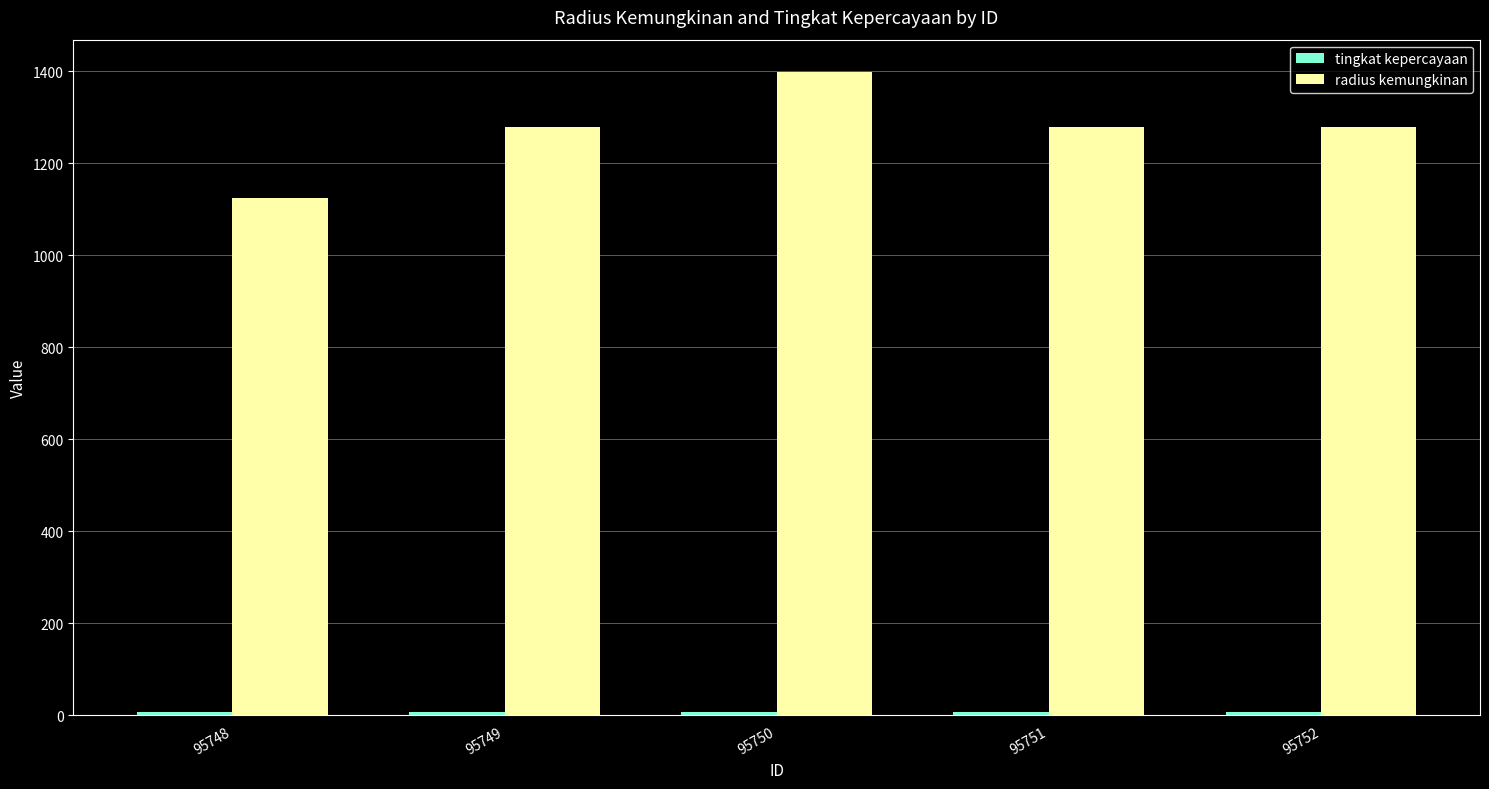

Is it true that radius kemungkinan equals 295 at 95751?

False